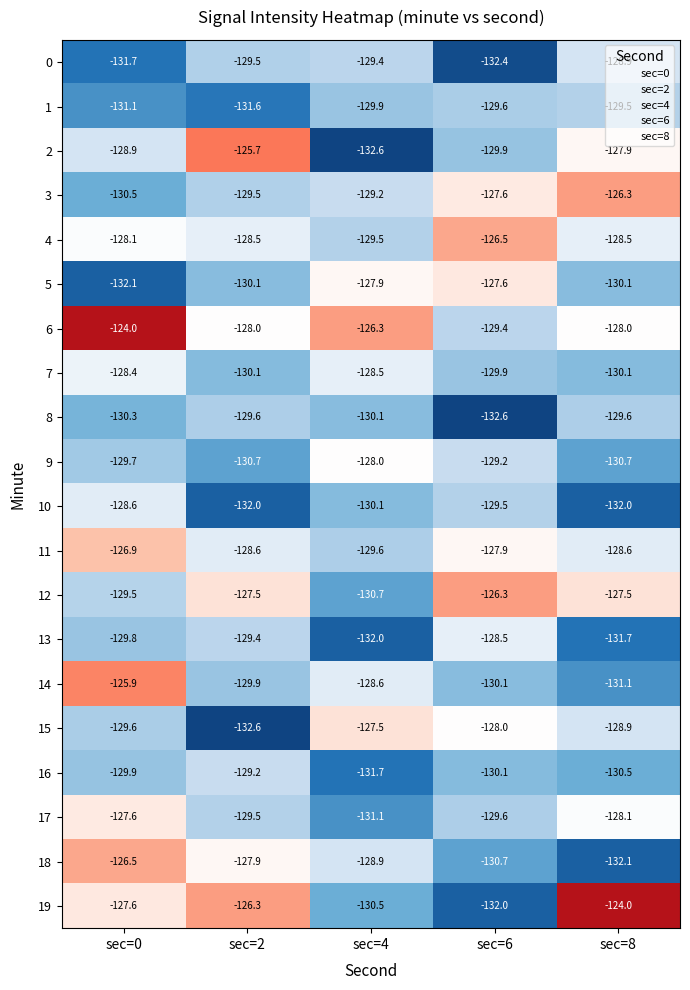

Is it true that 16 equals -48.2 at sec=8?

False